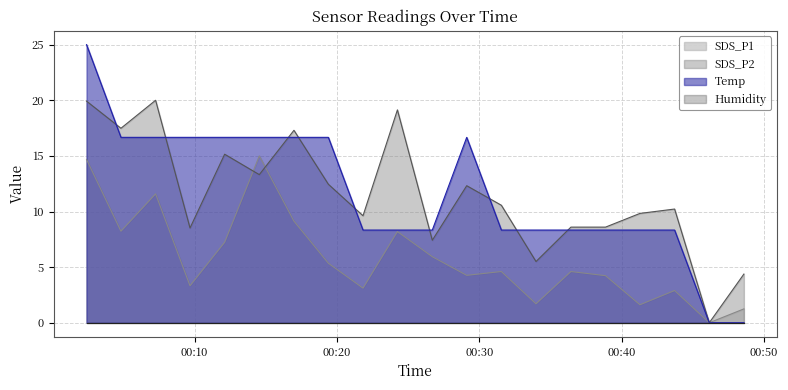

What is the maximum value for SDS_P2?

20.0